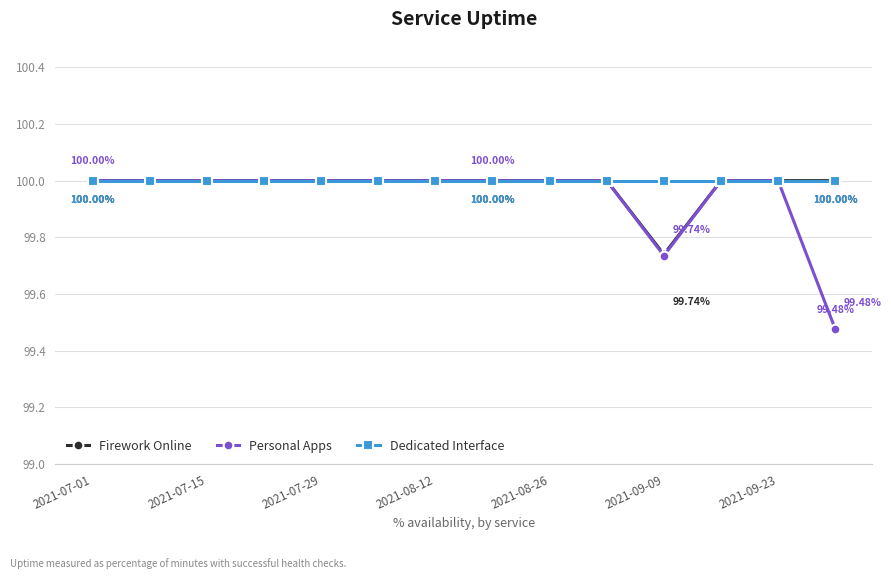

At how many categories does at least one series exceed 99?

14